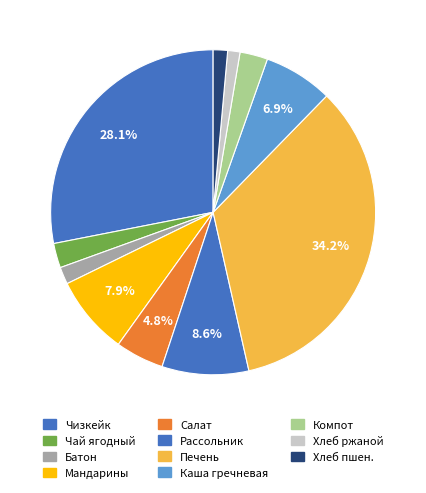

Count the number of slices in the pie.

11